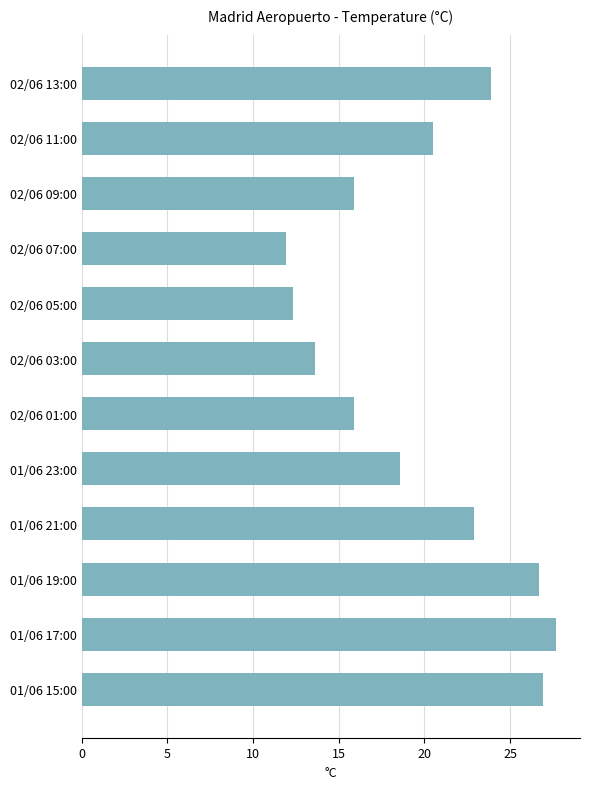

What is the change in value from 02/06 03:00 to 01/06 21:00?

+9.3